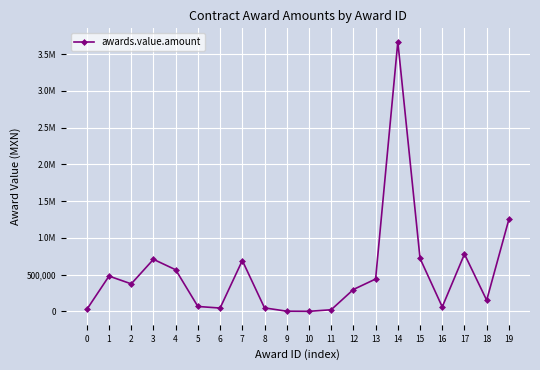

What is the value of the 6th point from the left?

66038.5